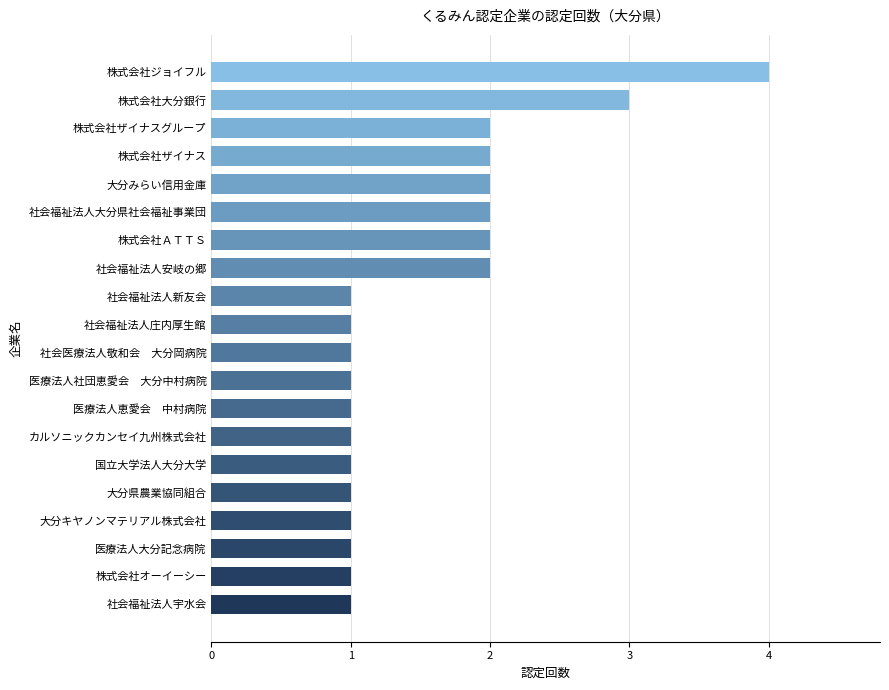

The chart shows a value of 2 at 大分みらい信用金庫. True or false?

True